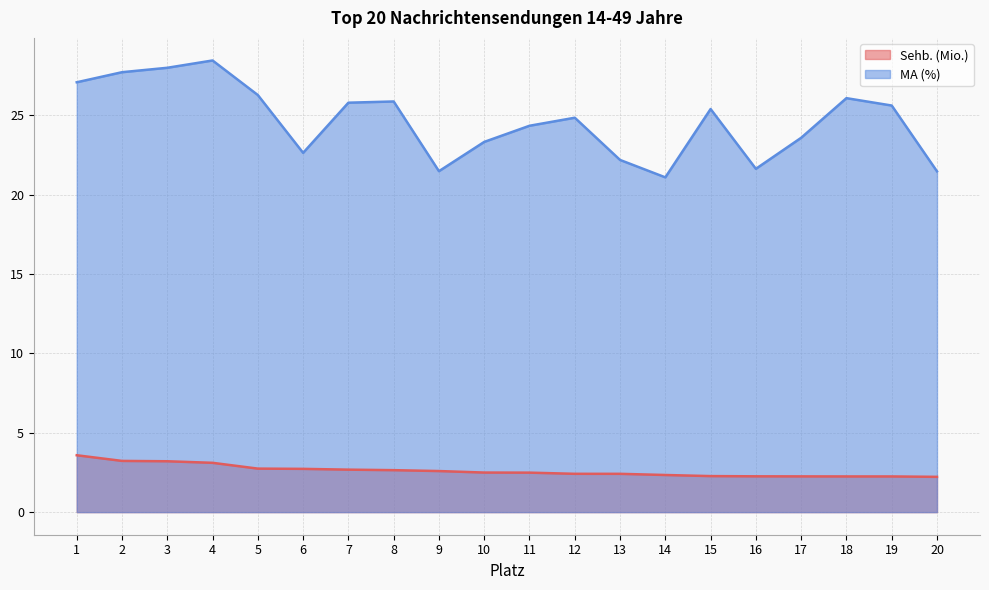

Which has a higher value, 18 or 4?

4